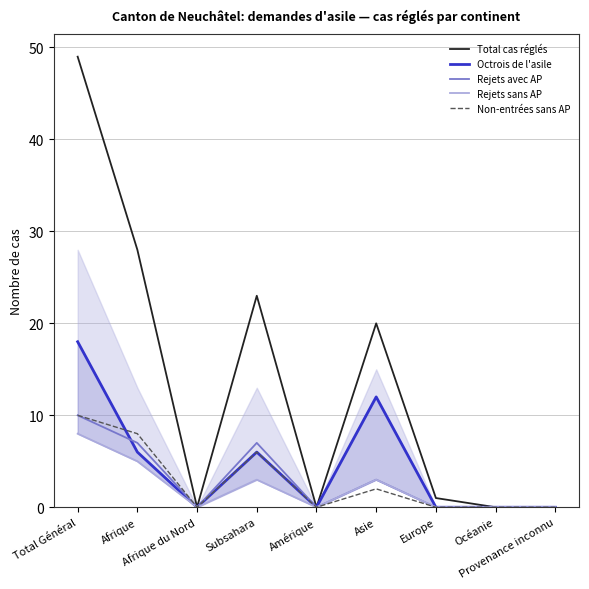

What are all the series names shown in the legend?

Total cas réglés, Octrois de l'asile, Rejets avec AP, Rejets sans AP, Non-entrées sans AP